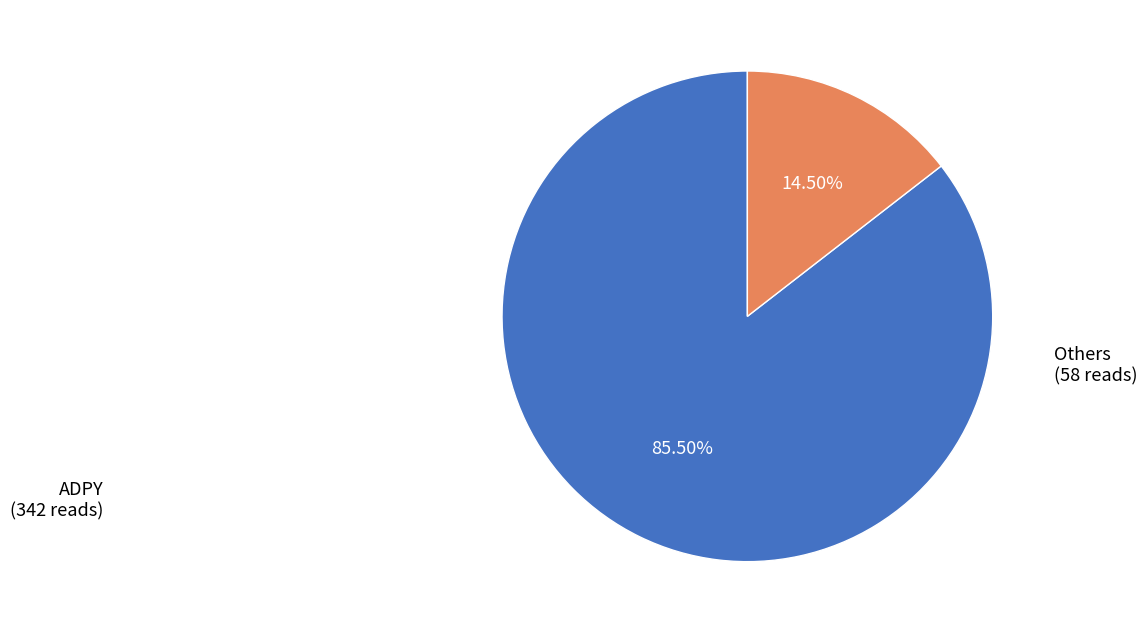

Is there a majority slice in this chart?

Yes